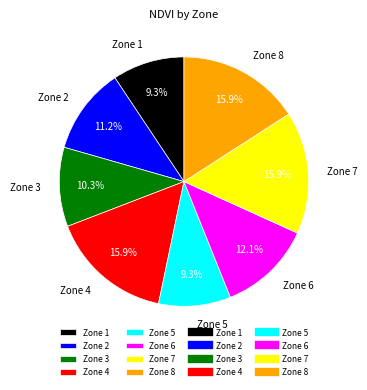

Count the number of slices in the pie.

8